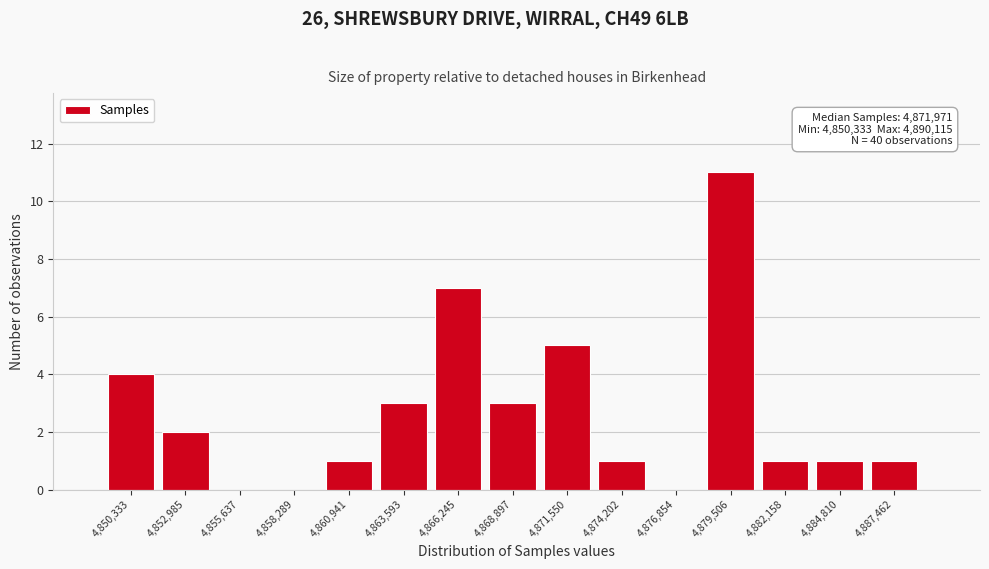

Reading left to right, list all the values displayed in this chart.

4,850,333=4	4,852,985=2	4,855,637=0	4,858,289=0	4,860,941=1	4,863,593=3	4,866,245=7	4,868,897=3	4,871,550=5	4,874,202=1	4,876,854=0	4,879,506=11	4,882,158=1	4,884,810=1	4,887,462=1